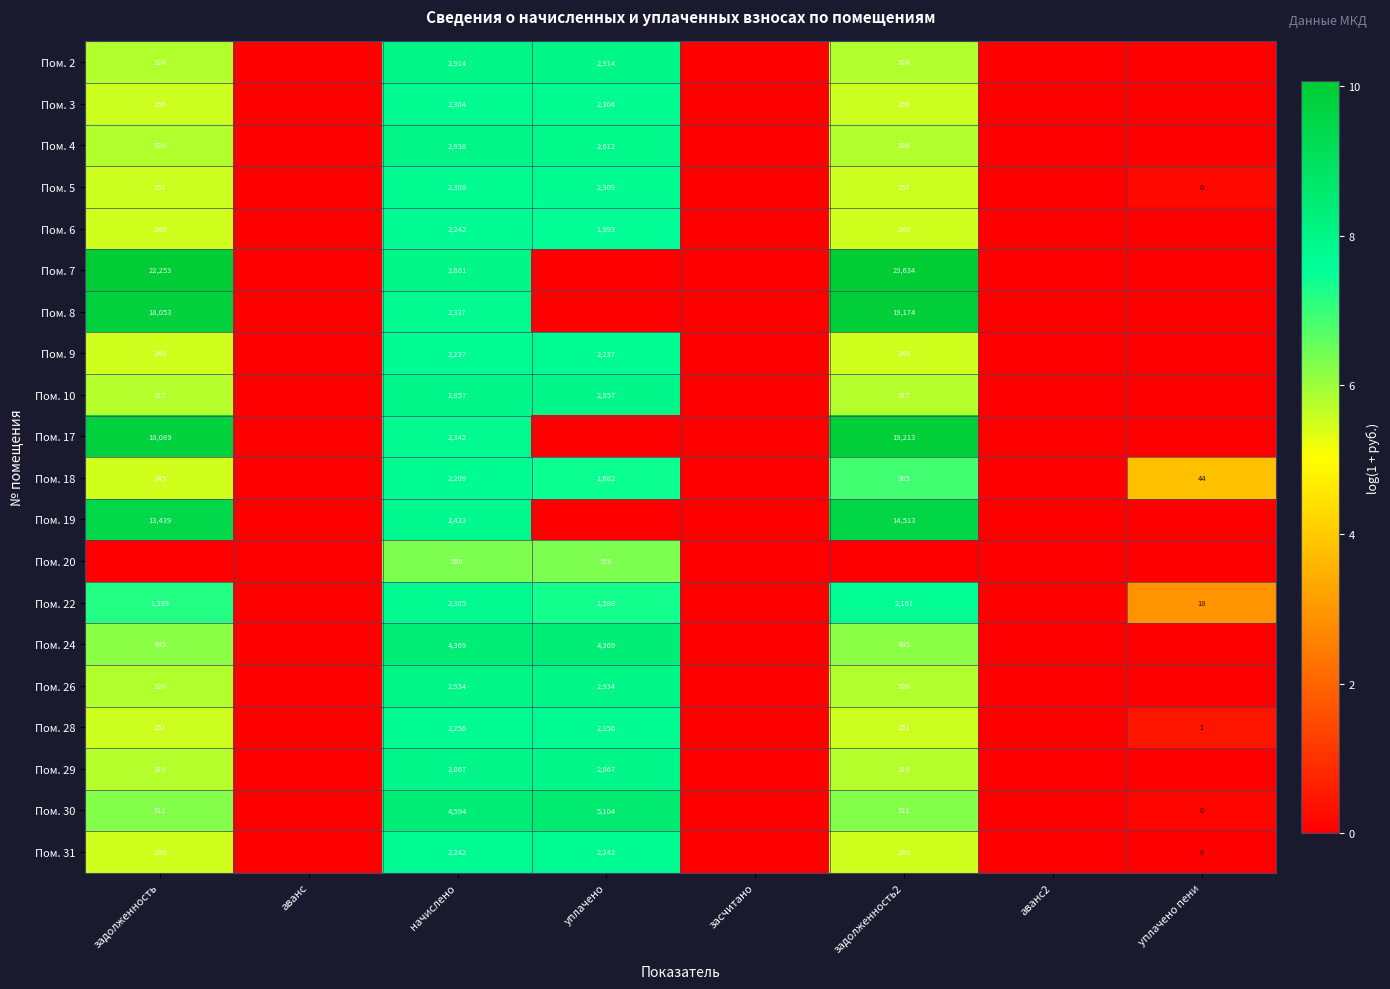

The value of Пом. 9 at начислено is 2237. True or false?

True